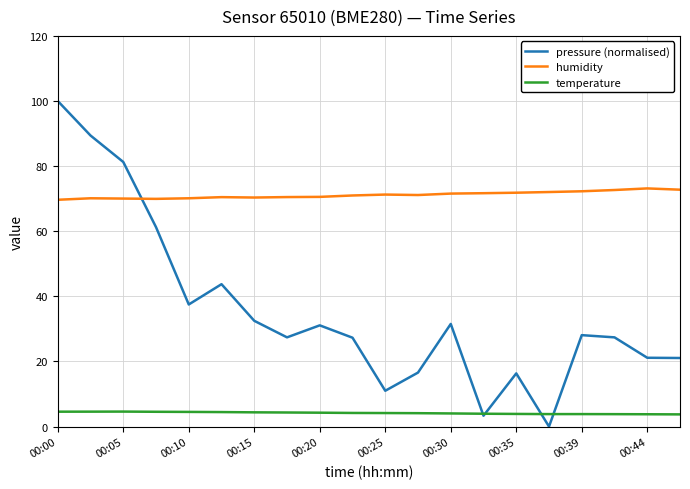

What is the minimum value for humidity?

69.7